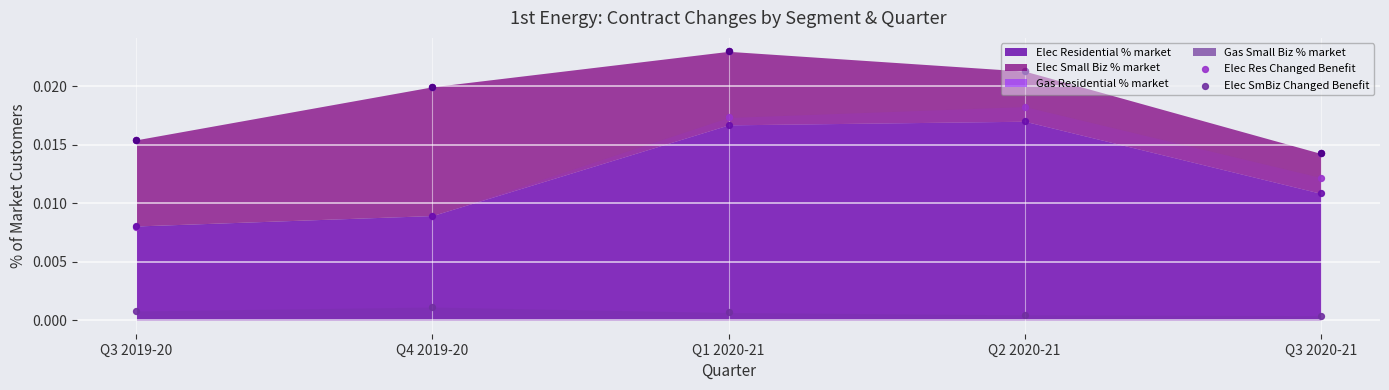

Which series has the widest spread of Y values?

Elec Res Changed Benefit